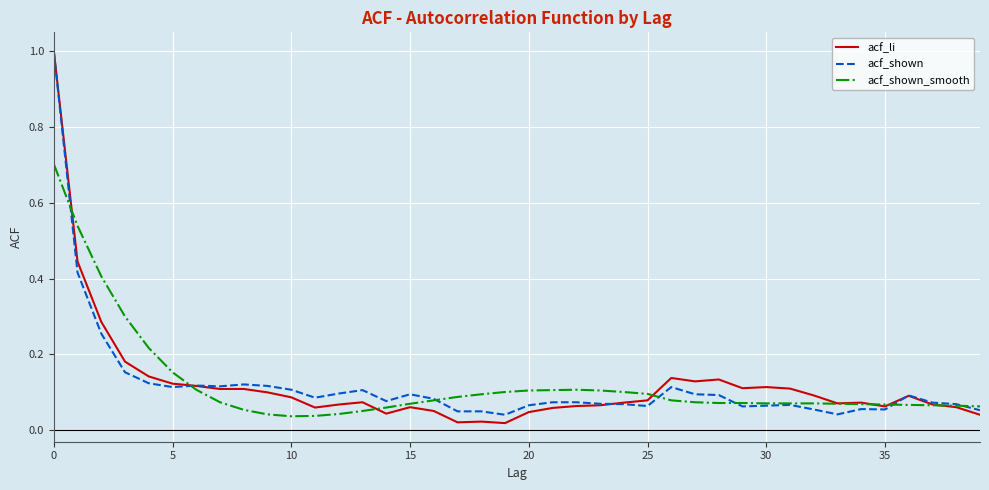

What is the greatest value displayed?

1.0